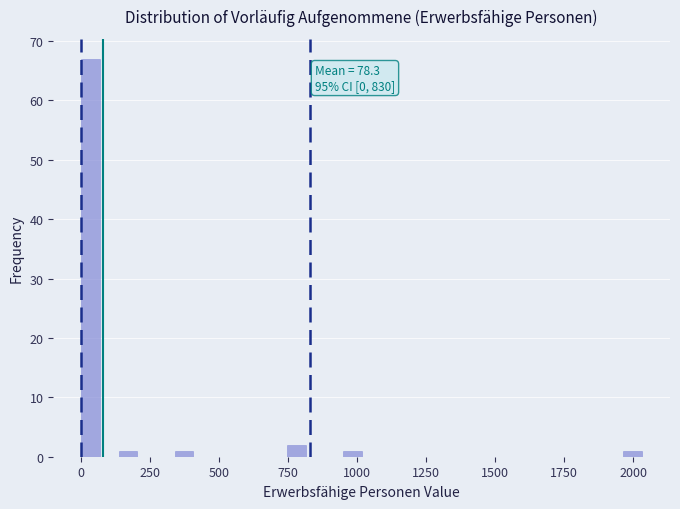

Read against the x-axis, roughly where is the centre of the tallest bar?

50